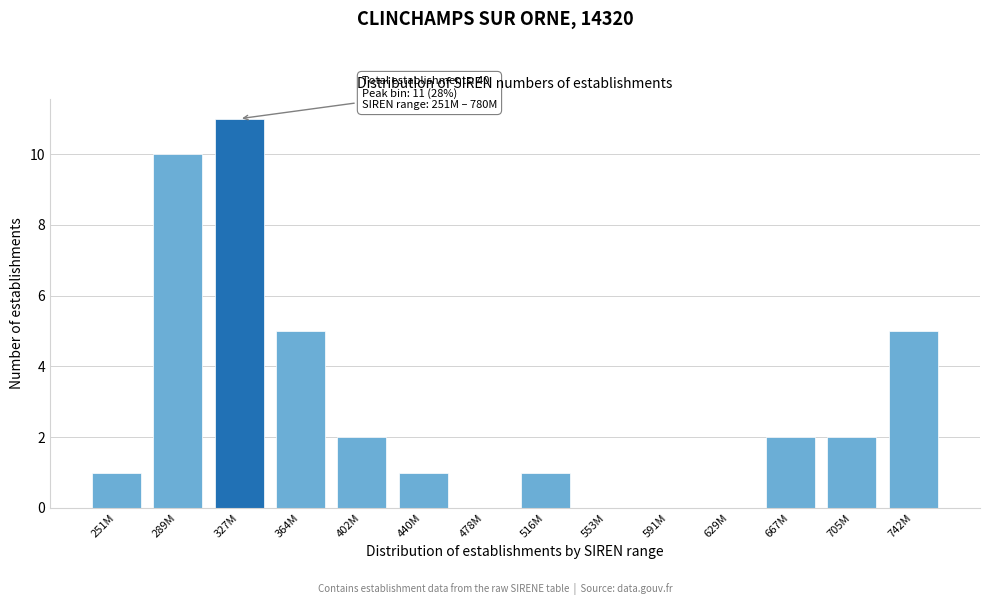

Reading right to left, what are all the values shown in this chart?

742M=5	705M=2	667M=2	629M=0	591M=0	553M=0	516M=1	478M=0	440M=1	402M=2	364M=5	327M=11	289M=10	251M=1